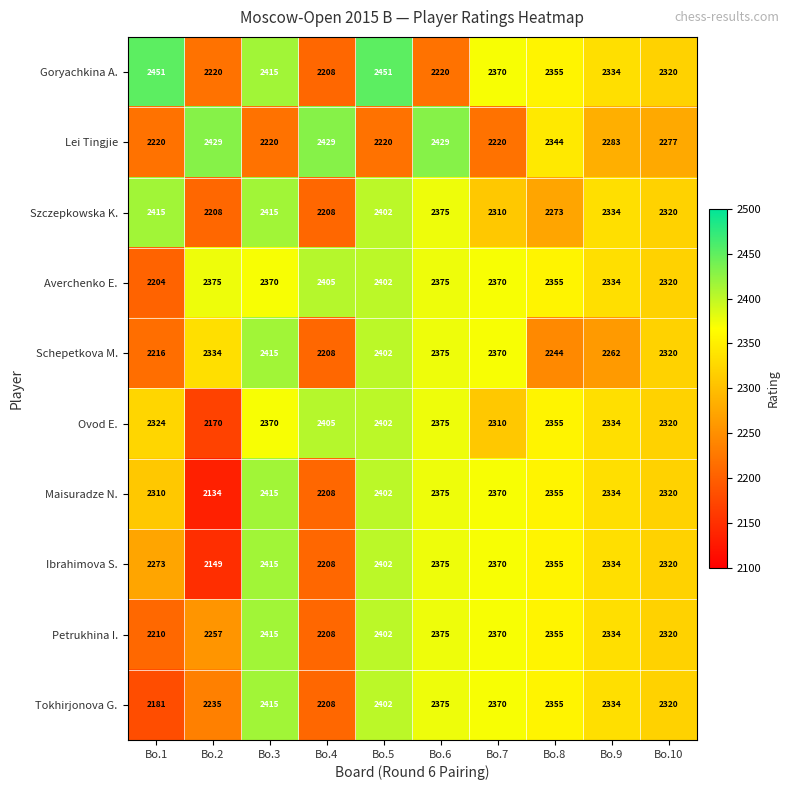

At which label is Ovod E. closest to 2287?

Bo.7